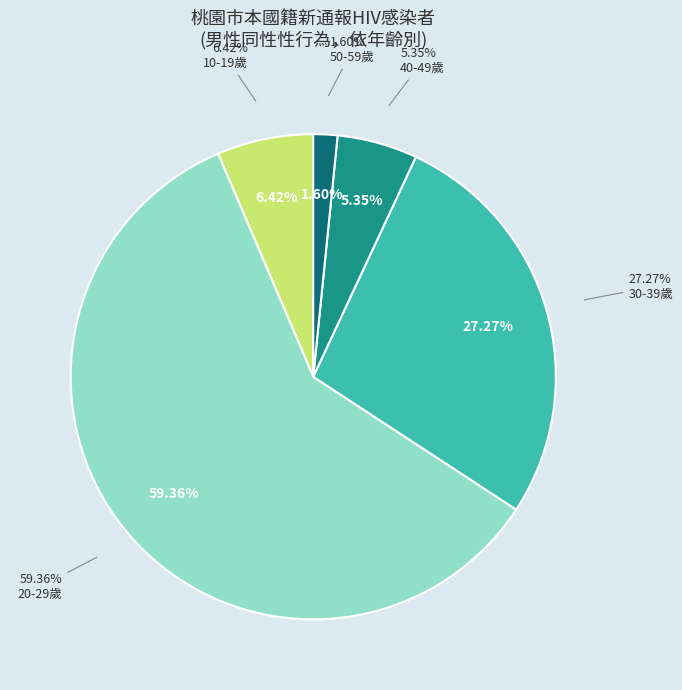

To the nearest percent, what is the combined percentage of 70-79歲 and 30-39歲?

27%